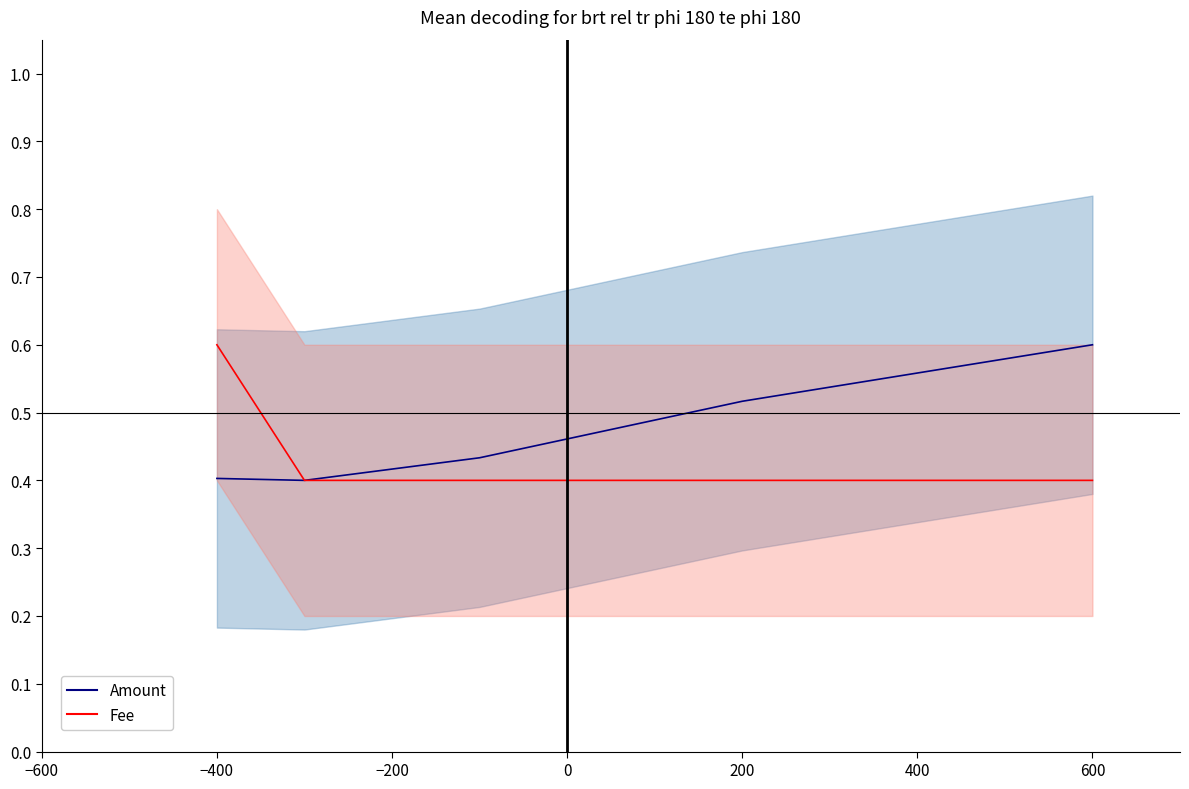

At which label is Amount closest to 0?

−400